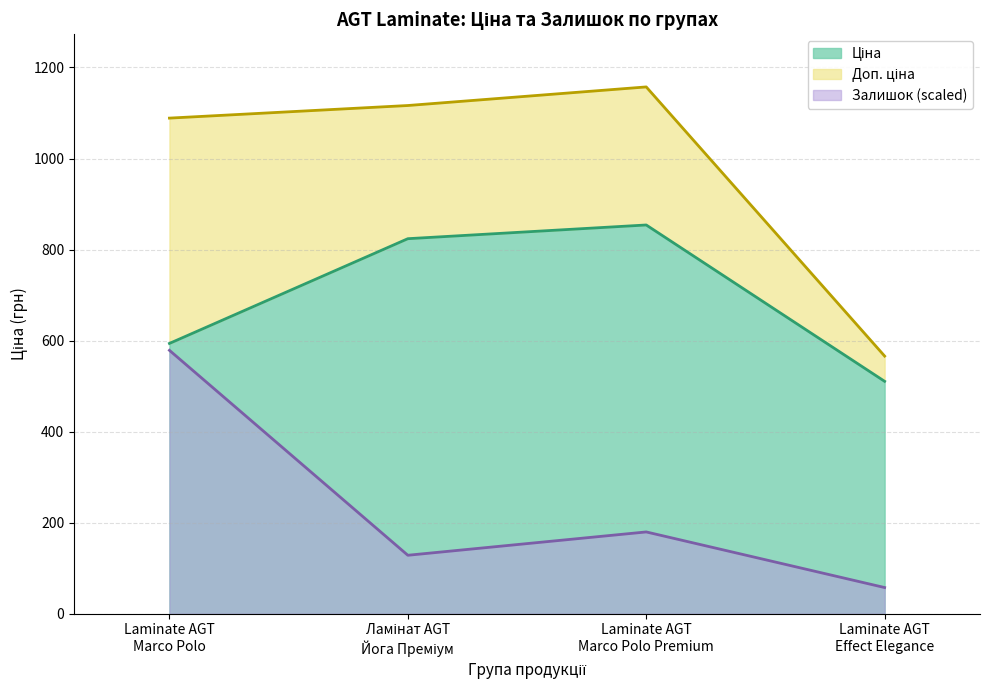

List the series in order of their overall mean, lowest first.

Залишок, Ціна, Доп. ціна